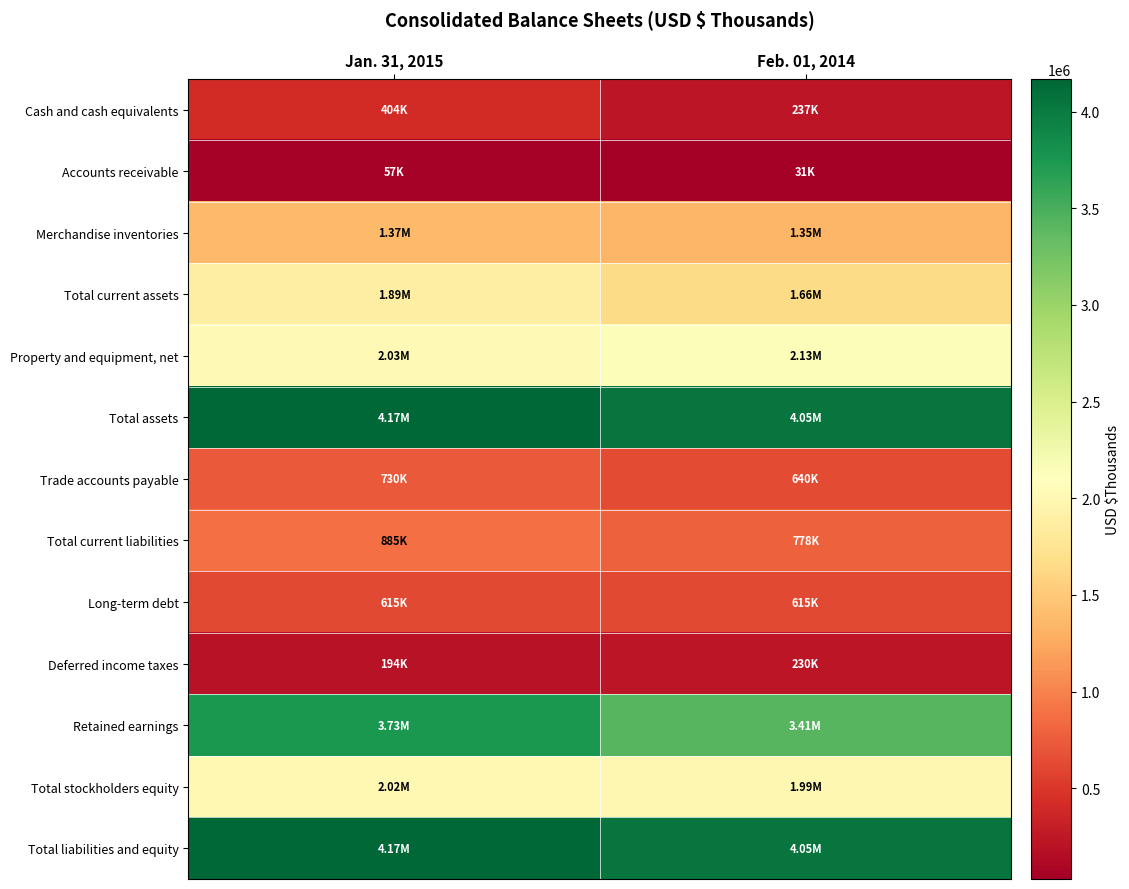

At Jan. 31, 2015, list the series in order from smallest to largest.

Accounts receivable, Deferred income taxes, Cash and cash equivalents, Long-term debt, Trade accounts payable, Total current liabilities, Merchandise inventories, Total current assets, Total stockholders equity, Property and equipment, net, Retained earnings, Total assets, Total liabilities and equity